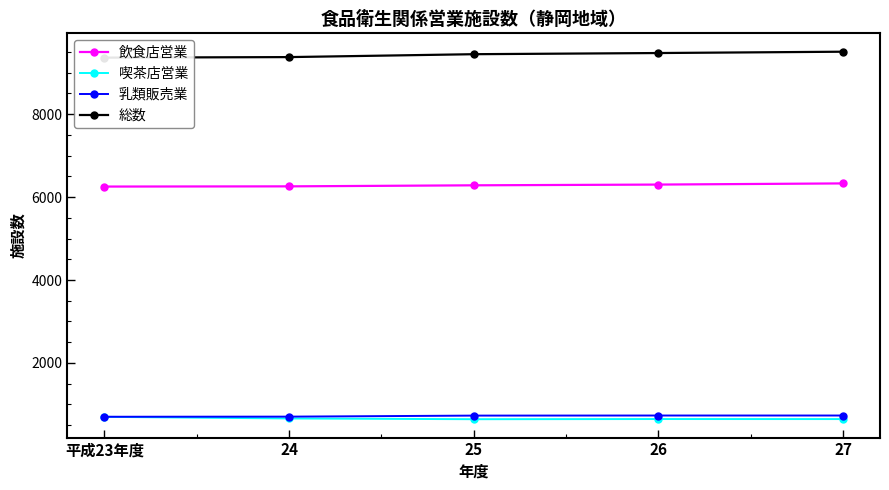

What are all the series names shown in the legend?

飲食店営業, 喫茶店営業, 乳類販売業, 総数